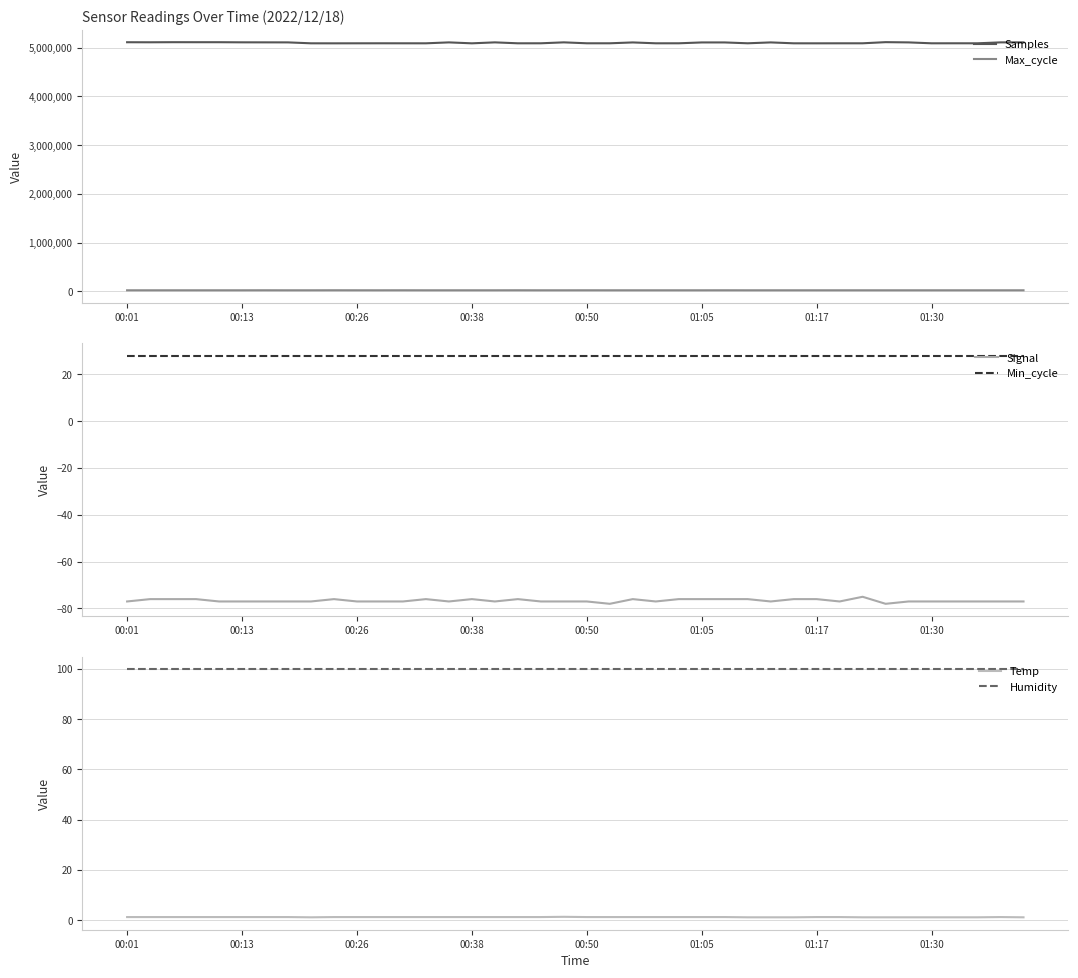

Is it true that Humidity equals 178.3 at 22?

False